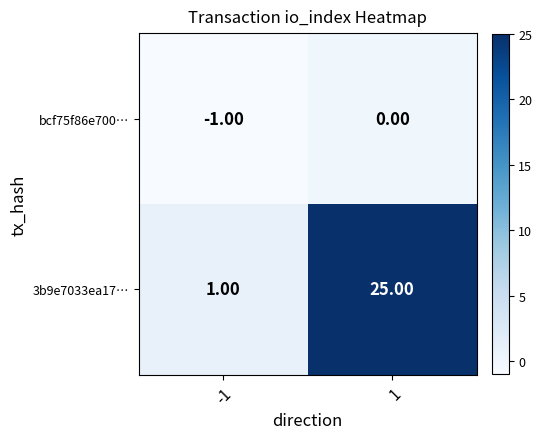

What is the difference between the maximum and minimum values in the 3b9e7033ea17… series?

24